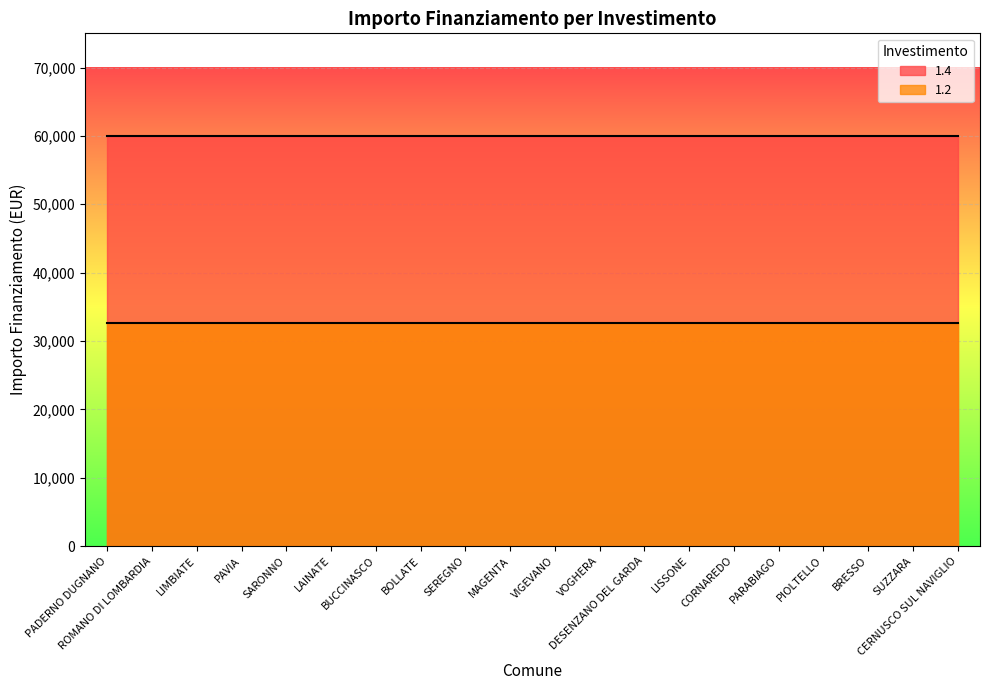

The value of 1.2 at PARABIAGO is 48299. True or false?

False